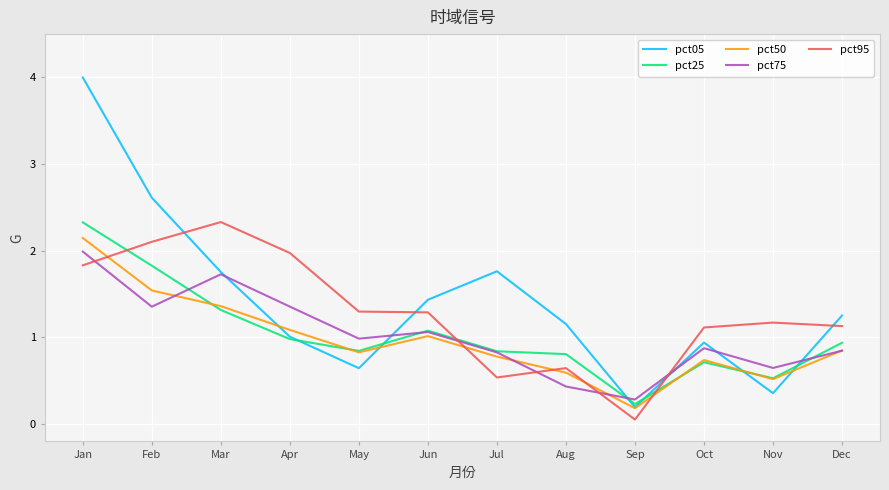

At which category is the sum across all series the highest?

Jan